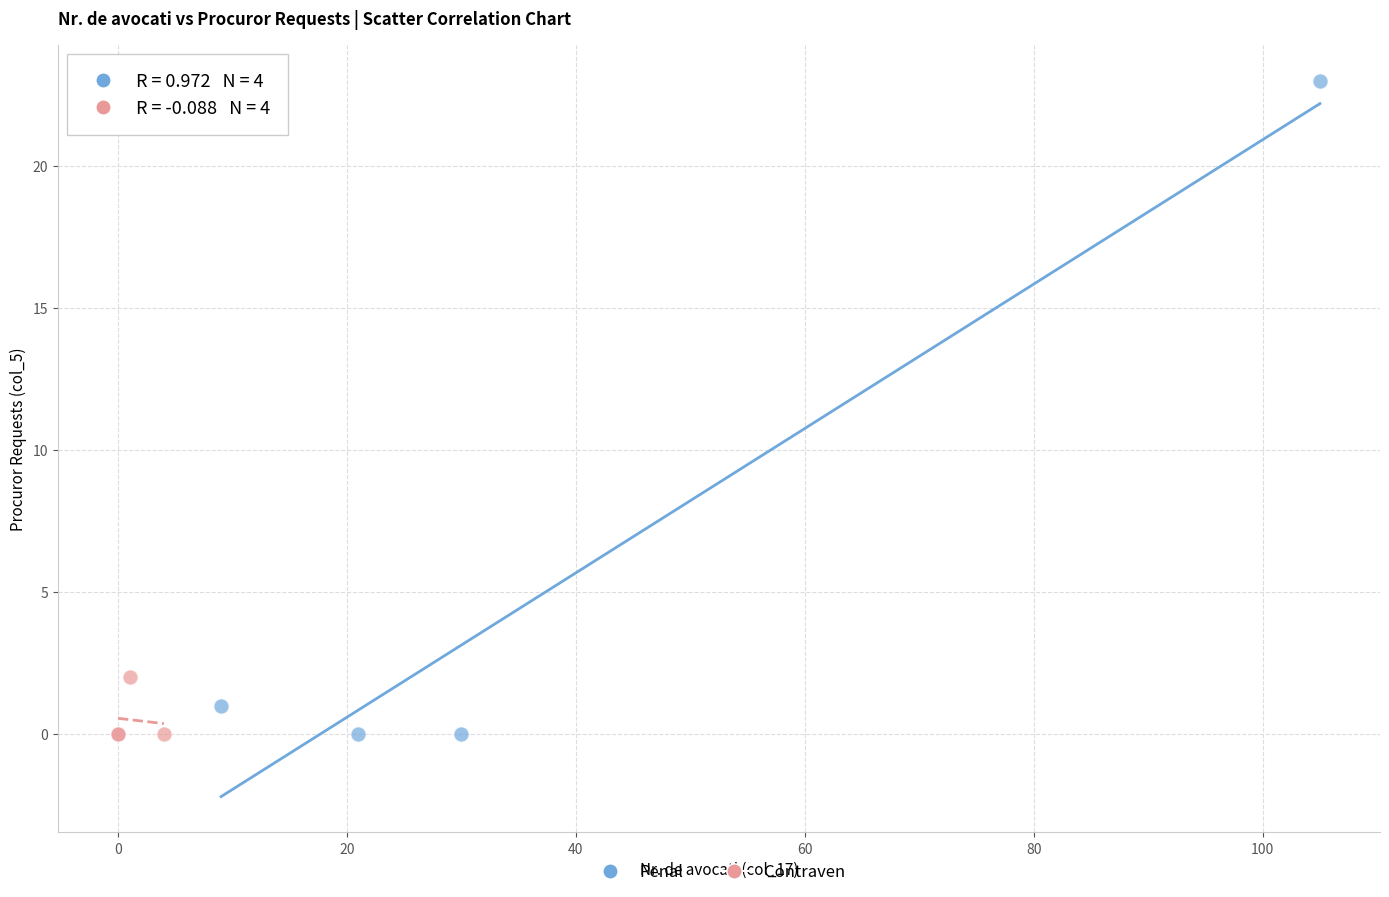

Which series has the largest Y range (max minus min)?

Penal